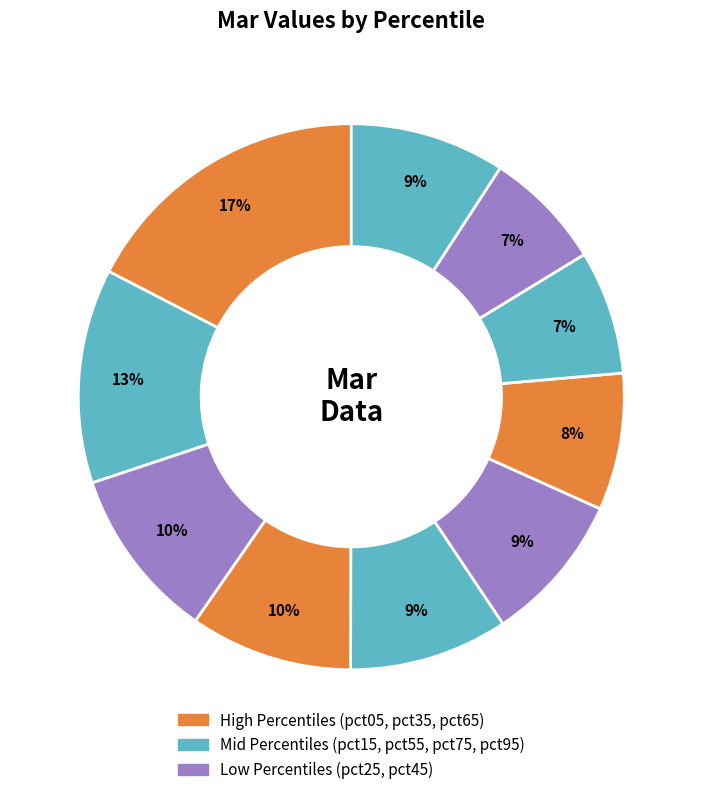

To the nearest percent, what is the average slice percentage?

10%